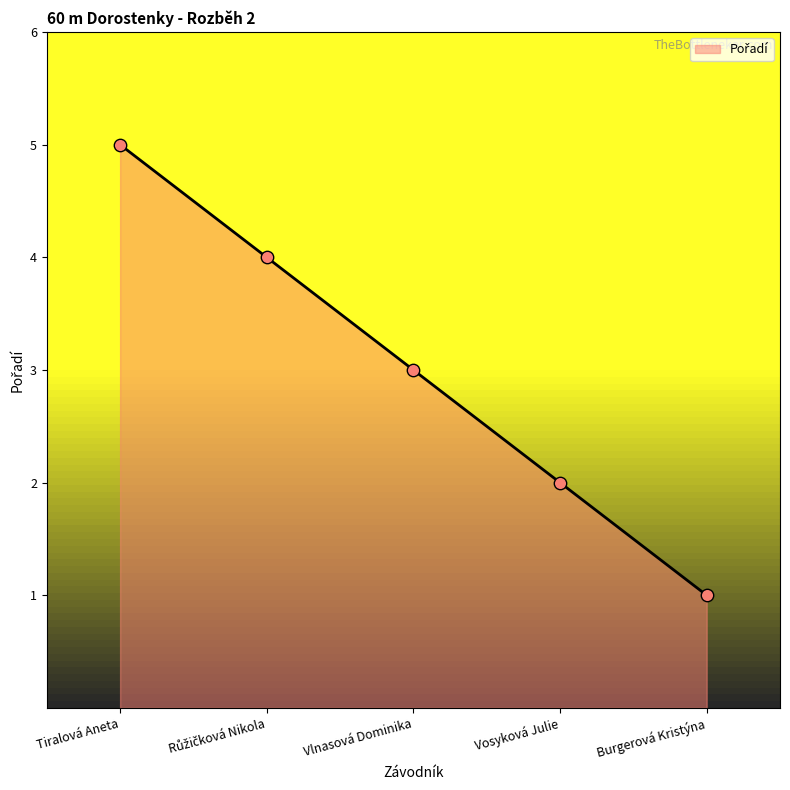

Between Vosyková Julie and Vlnasová Dominika, which is larger?

Vlnasová Dominika